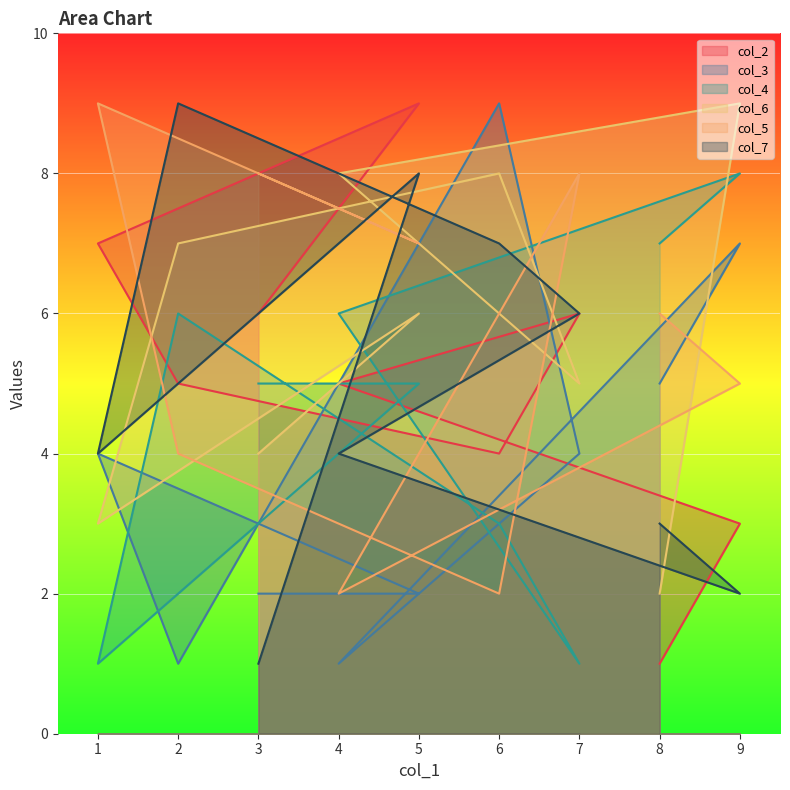

Where is col_4 nearest to the value 4?

6